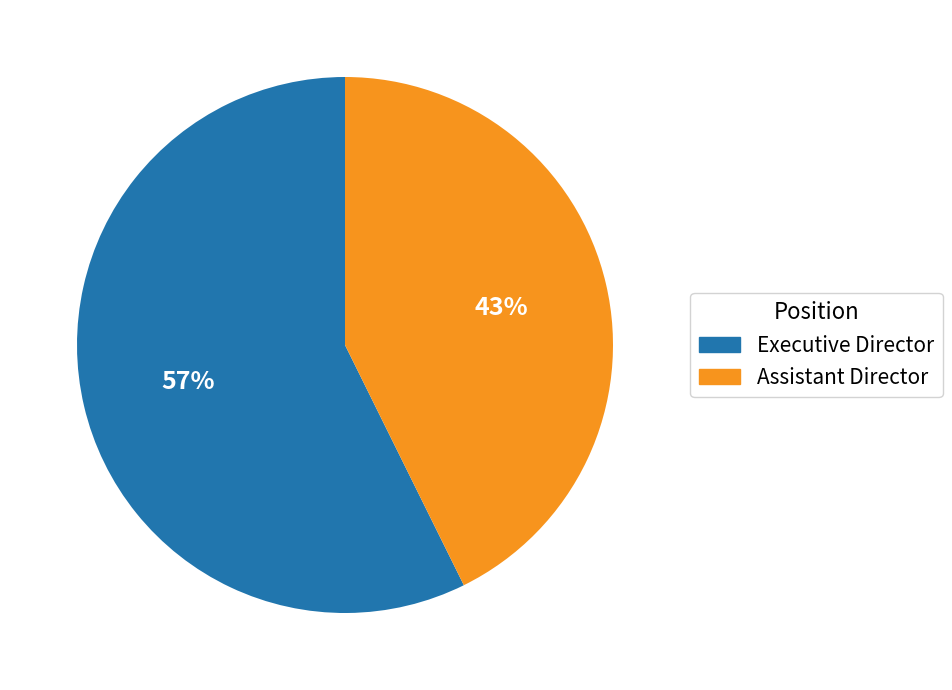

How many segments does this pie chart have?

2